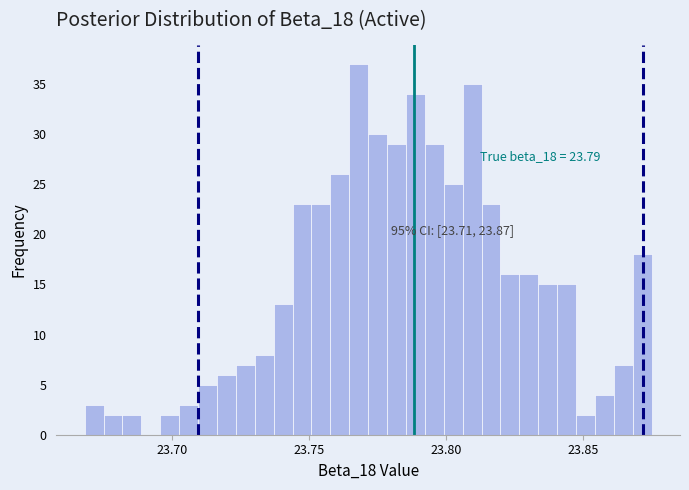

Read against the x-axis, roughly where is the centre of the tallest bar?

23.770